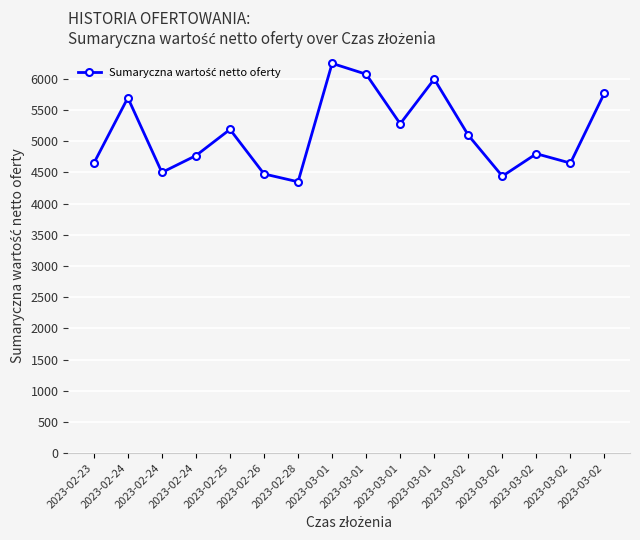

Is this an area chart (filled region under the line)?

No